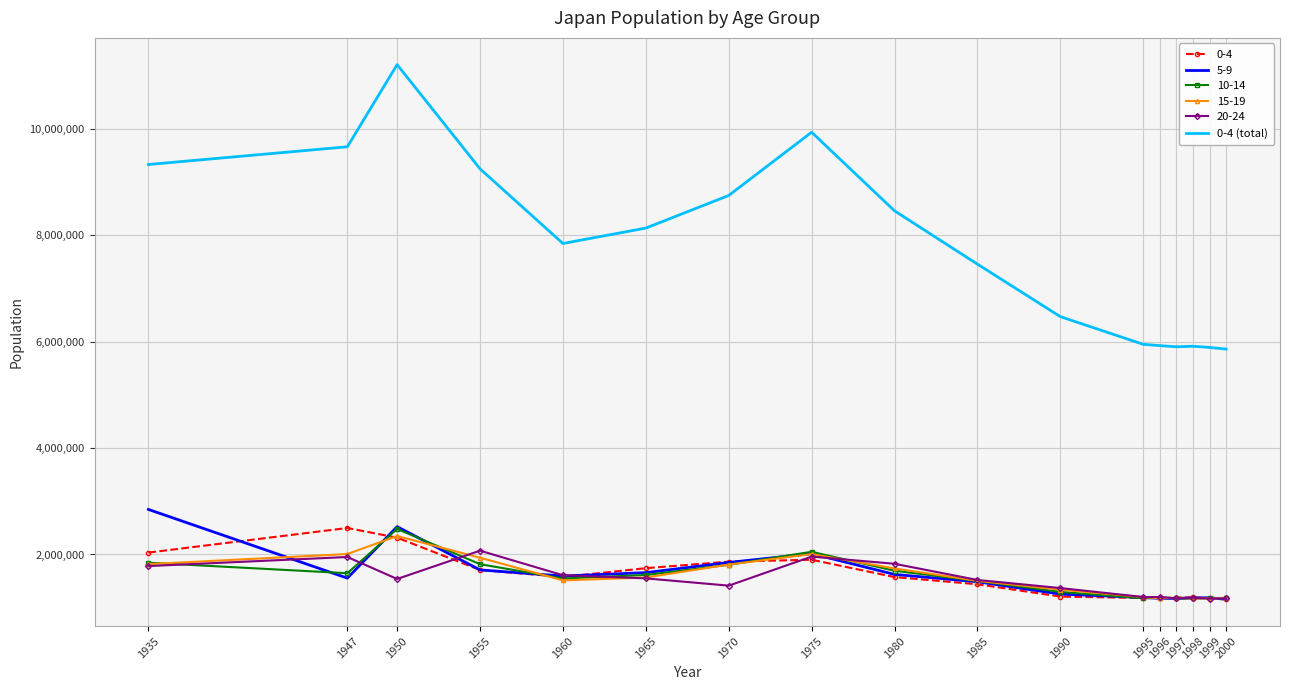

How many series are shown in this chart?

6